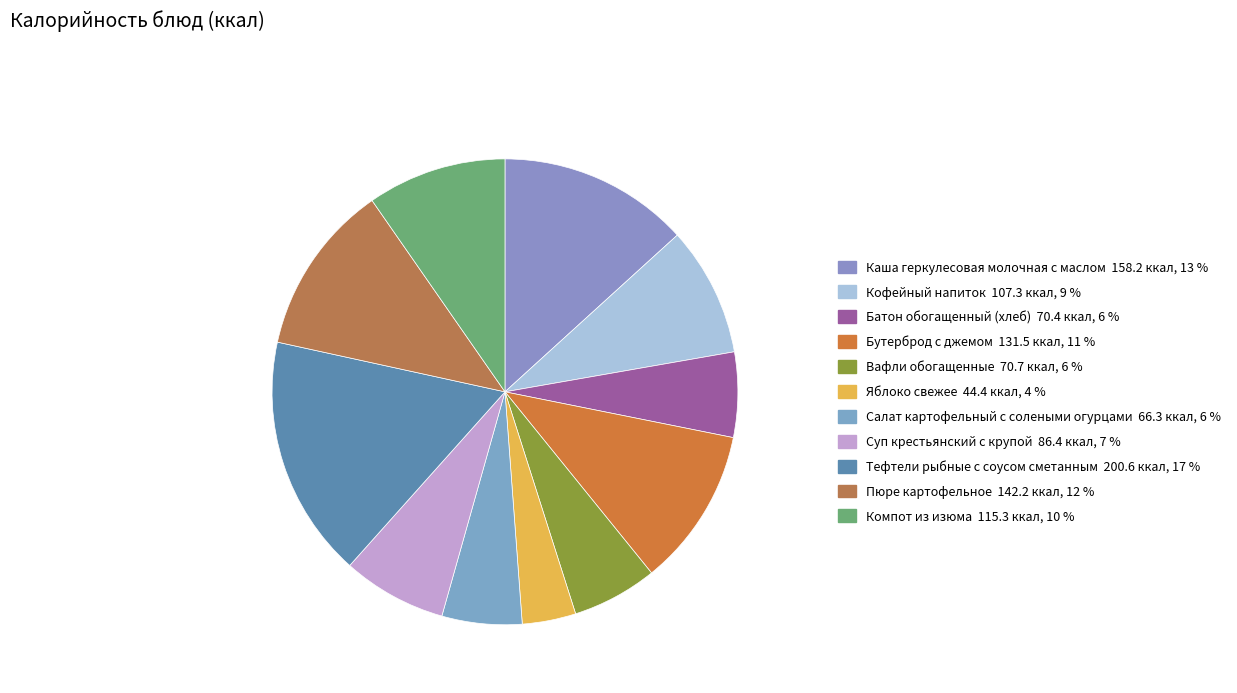

How many segments does this pie chart have?

11